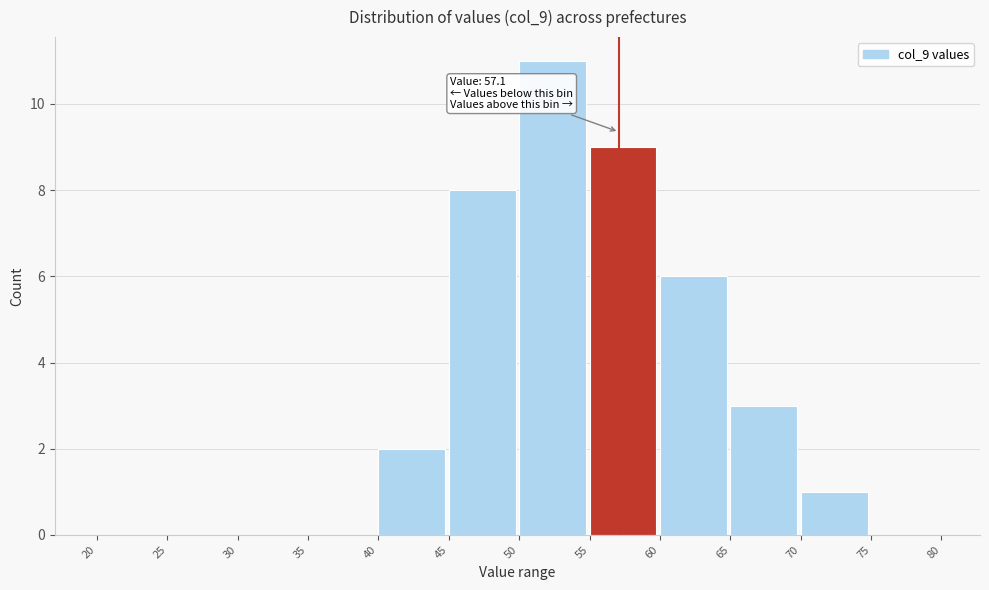

Which range on the x-axis has the tallest bar?

50 to 55